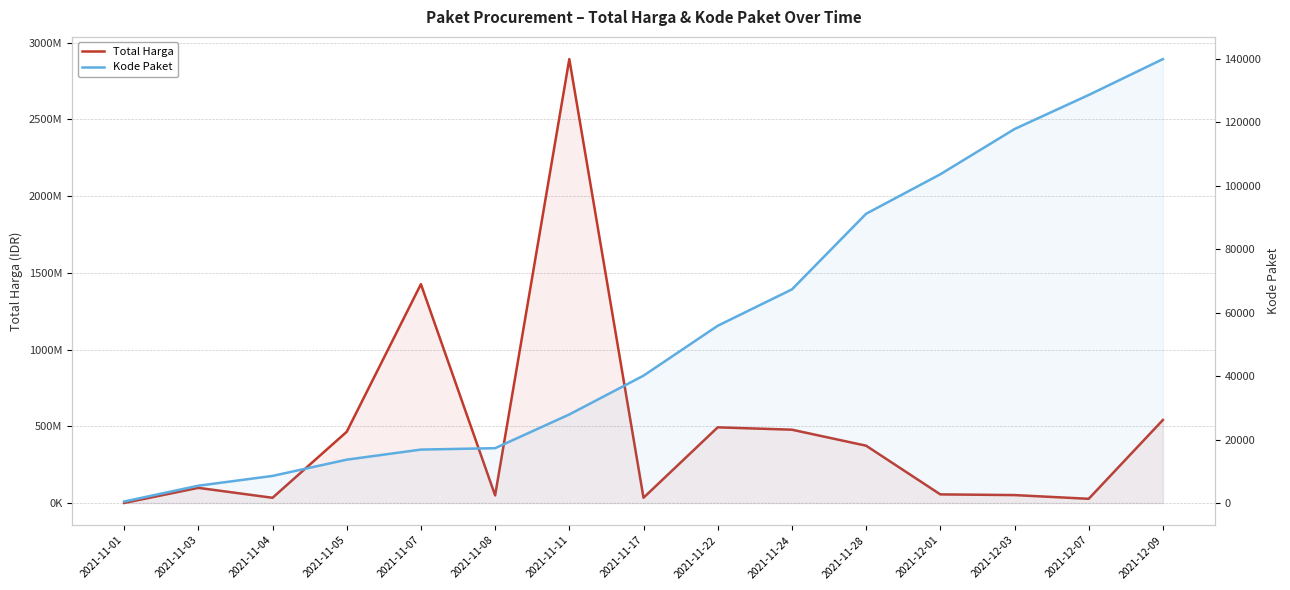

Is it true that Total Harga equals 477600000 at 2021-11-24?

True